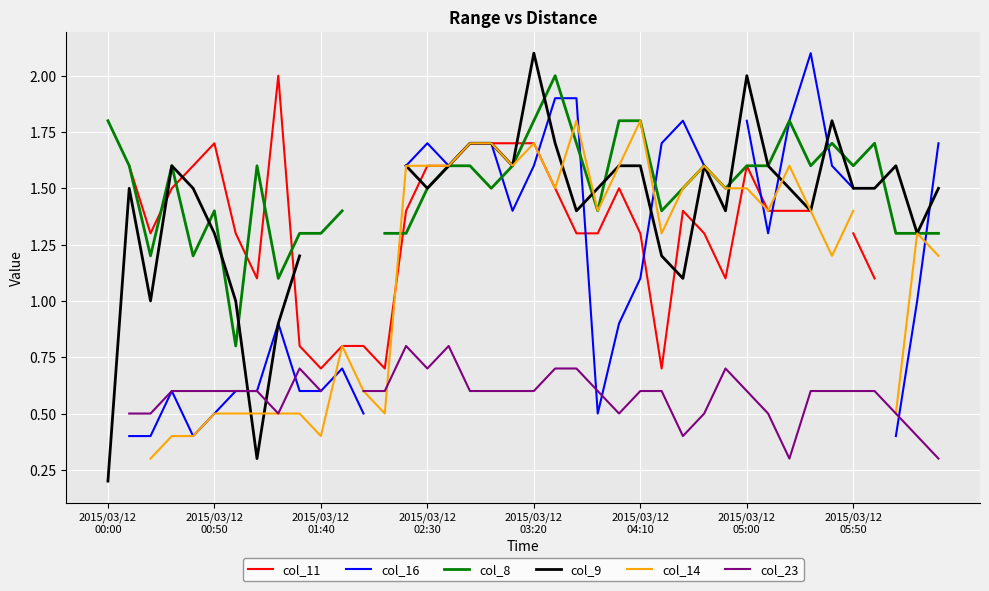

What is the difference between the highest and lowest values at 11?

0.7